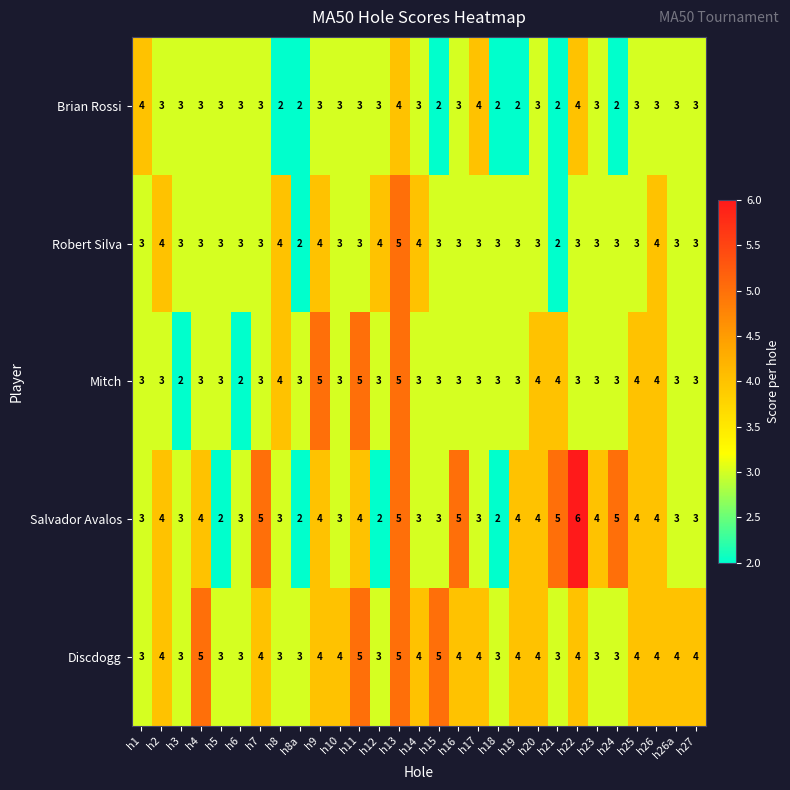

At which category does the chart reach its peak across all series?

h22